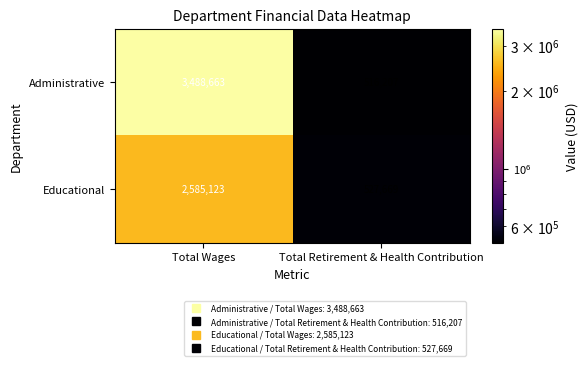

What is the difference between the highest and lowest values at Total Retirement & Health Contribution?

11462